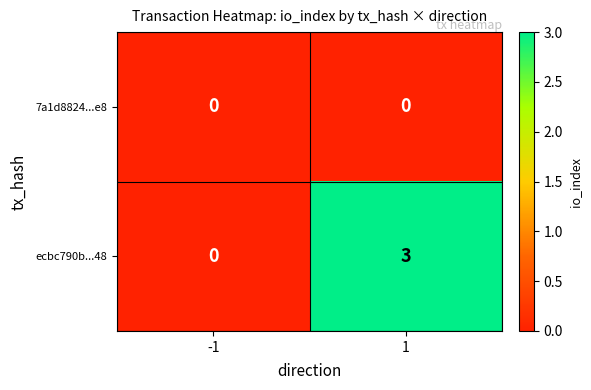

At how many categories does at least one series exceed 2?

1